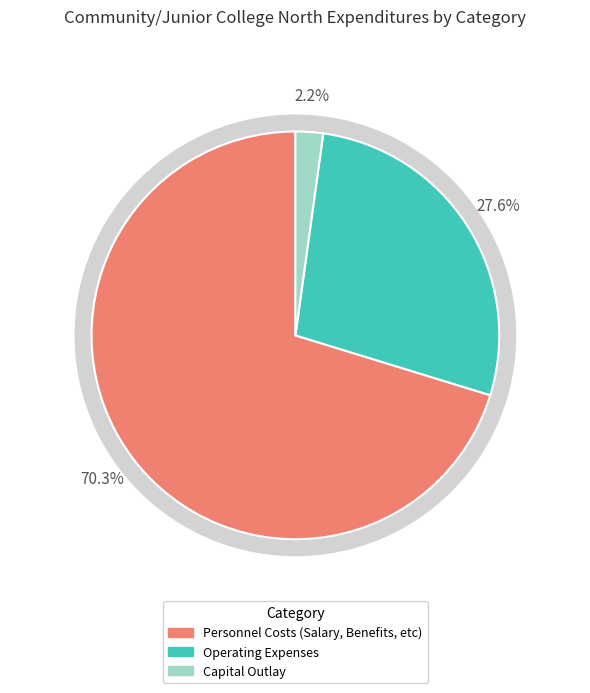

Count the number of slices in the pie.

3